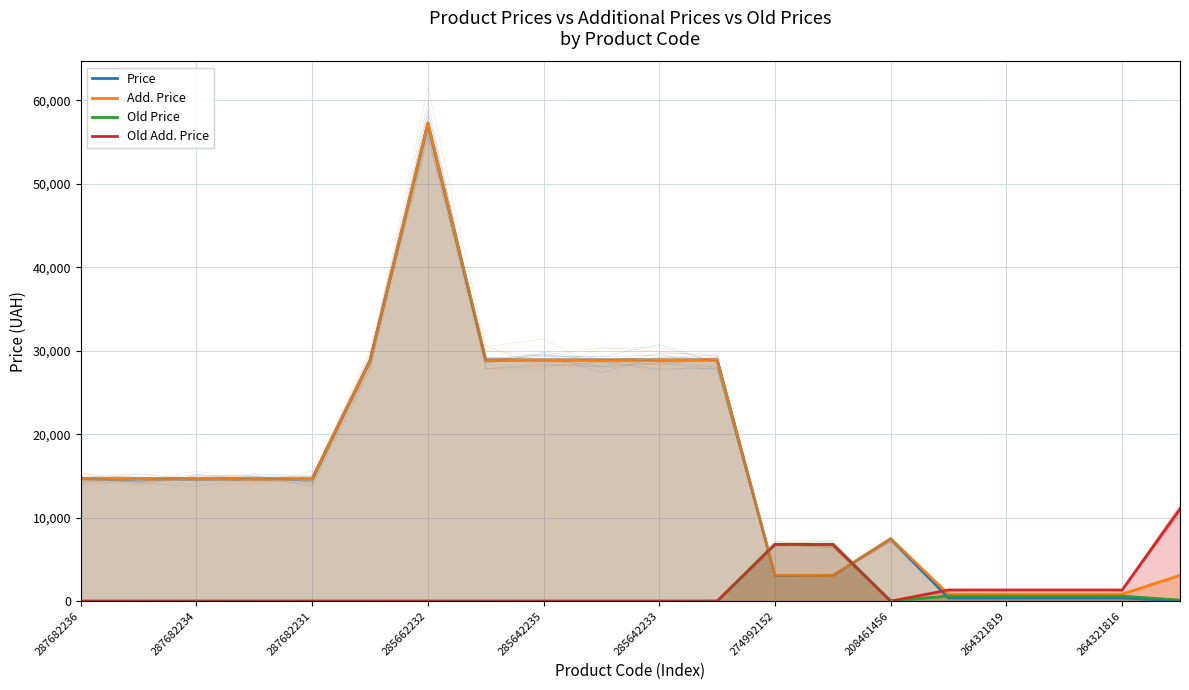

Reading left to right, what are all the values shown in this chart?

Price: 14649.6	14649.6	14649.6	14649.6	14649.6	28821.8	57235.5	28890.3	28890.3	28890.3	28890.3	28890.3	3059.7	3059.7	7453.8	382.9	382.9	382.9	382.9	30.9
Add. Price: 14649.6	14649.6	14649.6	14649.6	14649.6	28821.8	57235.5	28890.3	28890.3	28890.3	28890.3	28890.3	3060.0	3060.0	7453.8	840.0	840.0	840.0	840.0	3095.0
Old Price: 0.0	0.0	0.0	0.0	0.0	0.0	0.0	0.0	0.0	0.0	0.0	0.0	6799.2	6799.2	0.0	608.9	608.9	608.9	608.9	110.5
Old Add. Price: 0.0	0.0	0.0	0.0	0.0	0.0	0.0	0.0	0.0	0.0	0.0	0.0	6799.2	6799.2	0.0	1336.0	1336.0	1336.0	1336.0	11055.0